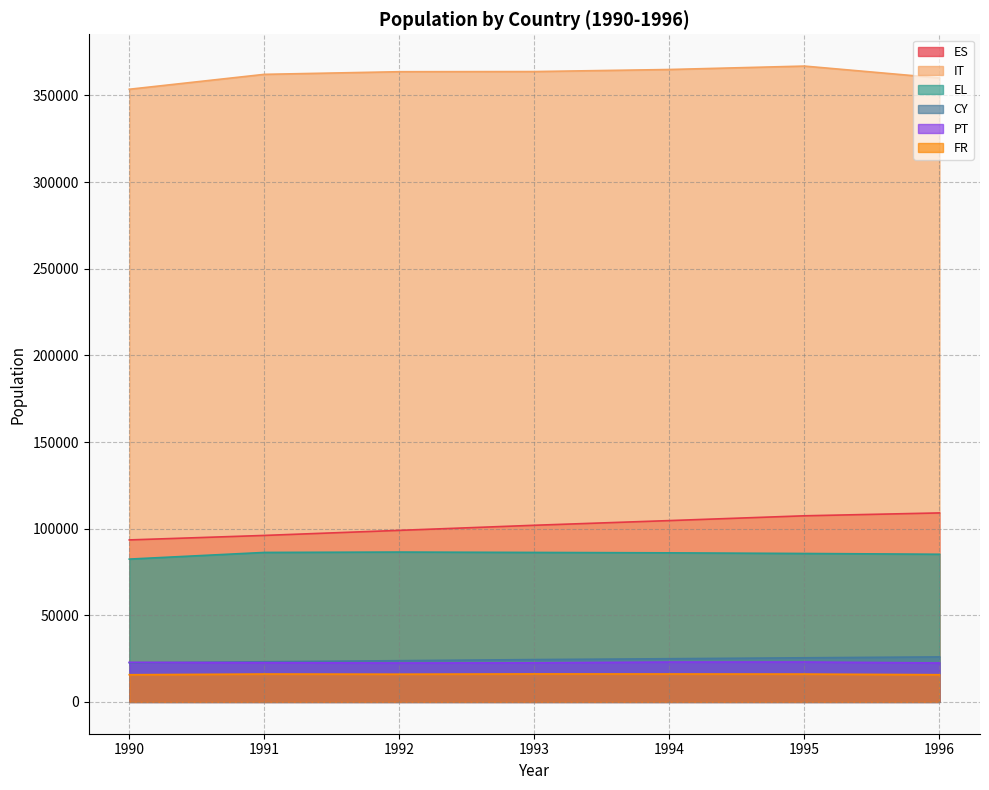

Which category has the highest value in the PT series?

1995